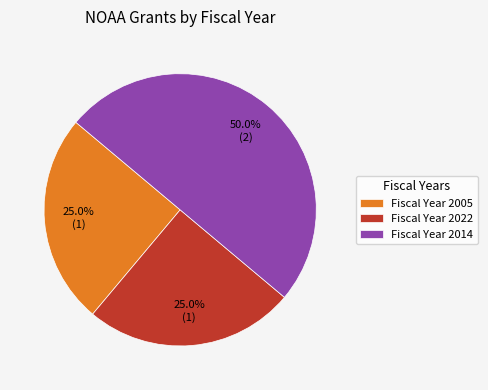

Does Fiscal Year 2022 account for over 50% of the chart?

No